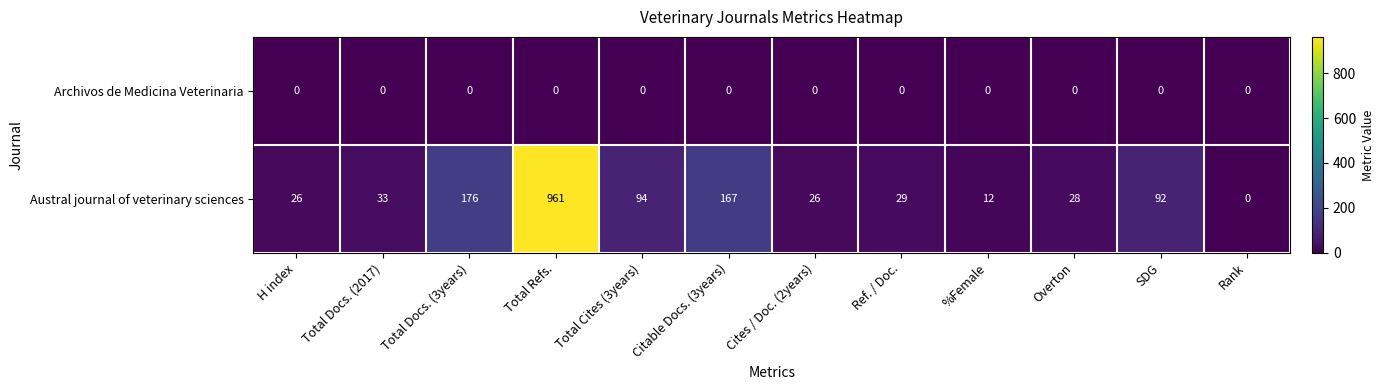

Reading right to left, list all the values displayed in this chart.

Archivos de Medicina Veterinaria: 0	0	0	0	0	0	0	0	0	0	0	0
Austral journal of veterinary sciences: 0	92	28	12	29	26	167	94	961	176	33	26